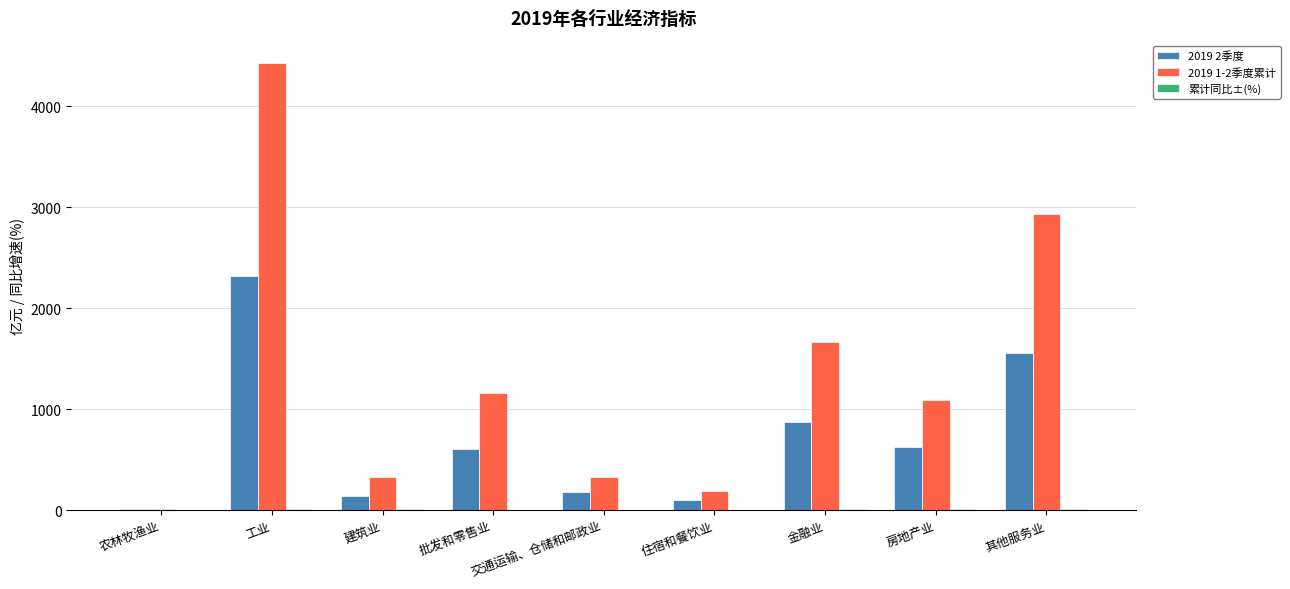

At which category does the chart reach its peak across all series?

工业